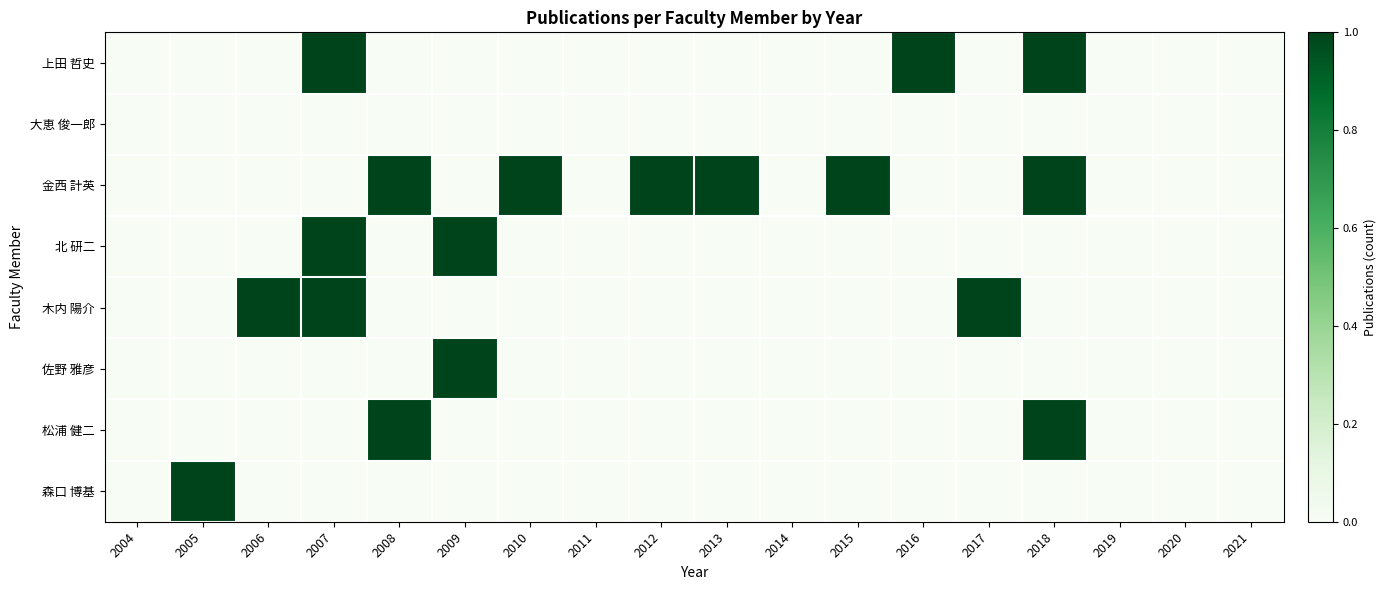

What is the spread (max minus min) of values at 2017?

1